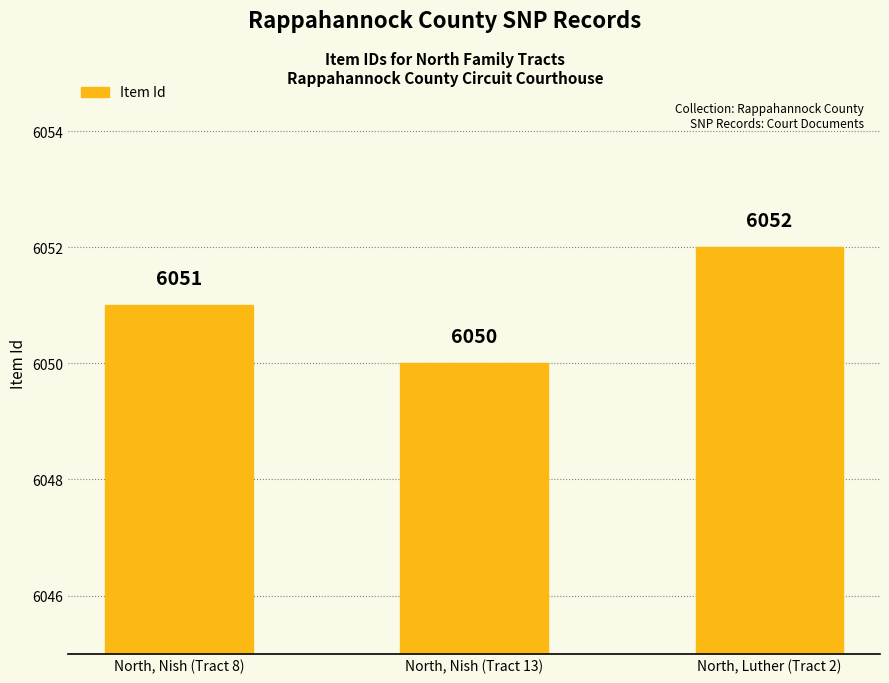

At which category does the chart reach its peak across all series?

North, Luther (Tract 2)